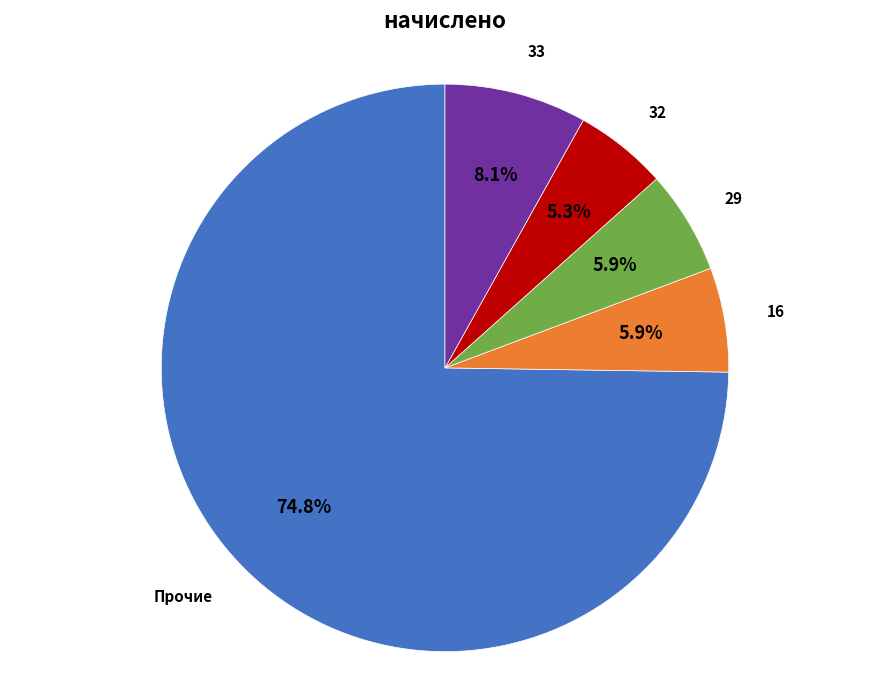

Is there a majority slice in this chart?

Yes